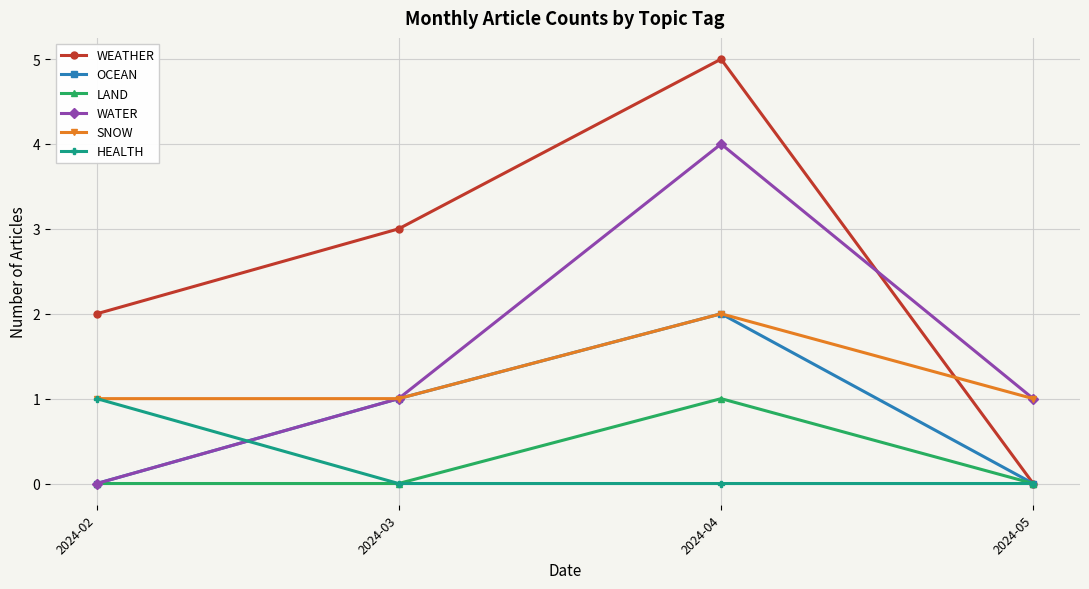

At which category is the sum across all series the highest?

2024-04